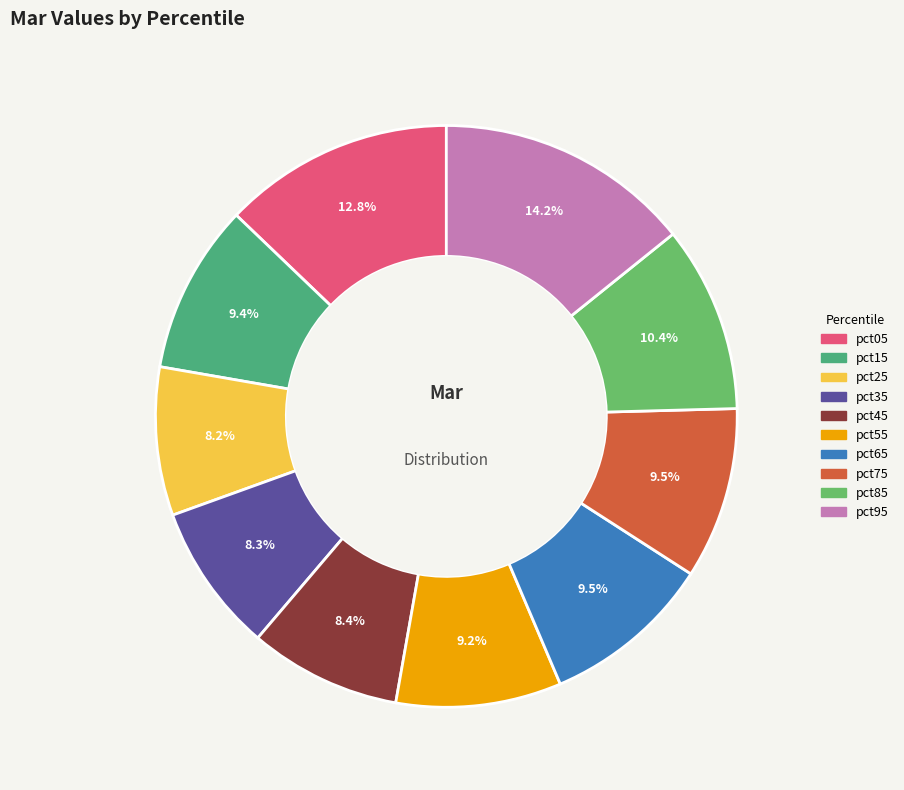

True or false: pct65 accounts for 3% of the total.

False